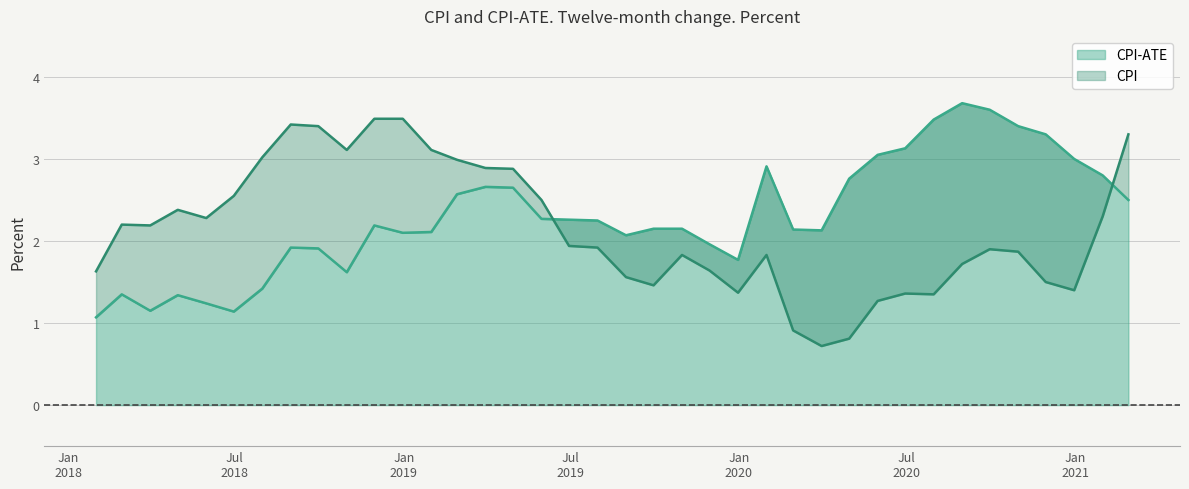

Where do CPI-ATE and CPI first cross each other?

2019-05-31 and 2019-06-30